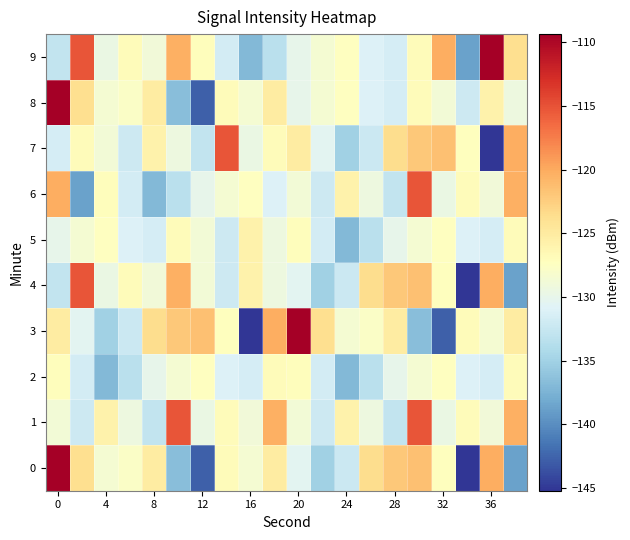

List the series in order of their peak value, highest first.

0, 3, 8, 9, 1, 4, 6, 7, 5, 2